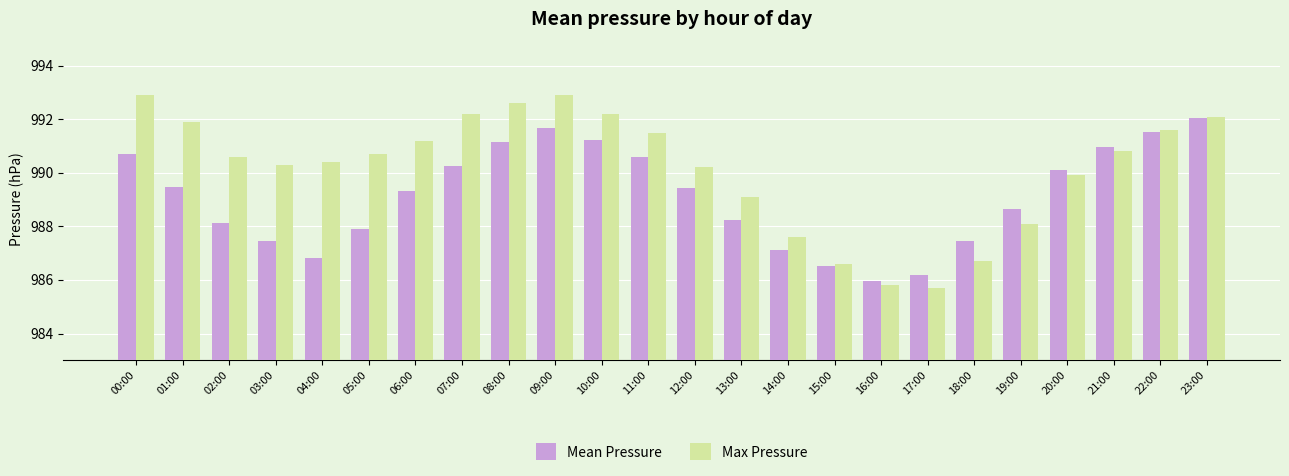

Where does the Mean Pressure series first go above 989?

00:00